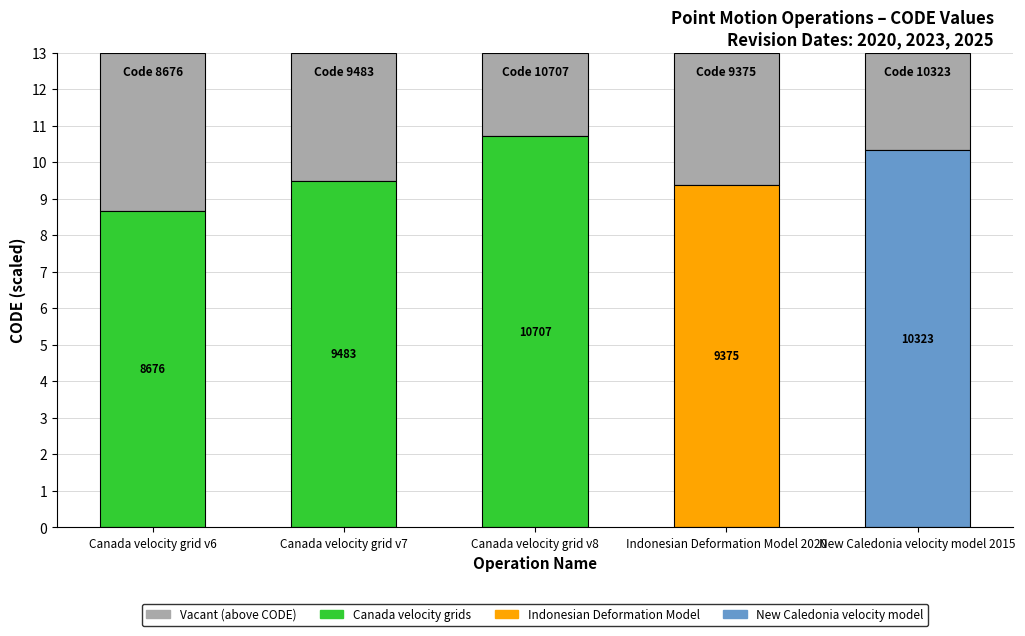

What position from the right is Canada velocity grid v8?

3